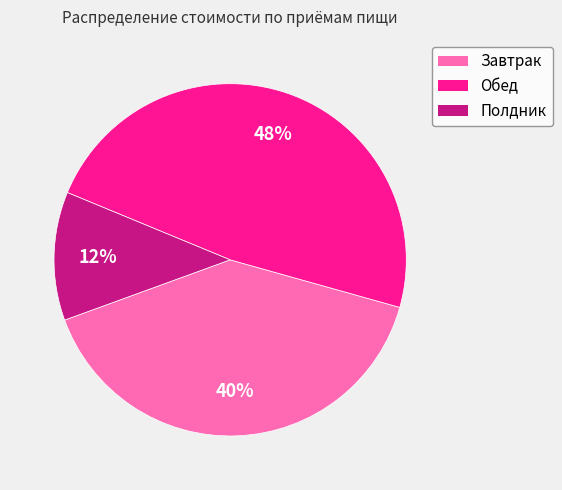

Rank the categories by value from highest to lowest.

Обед, Завтрак, Полдник